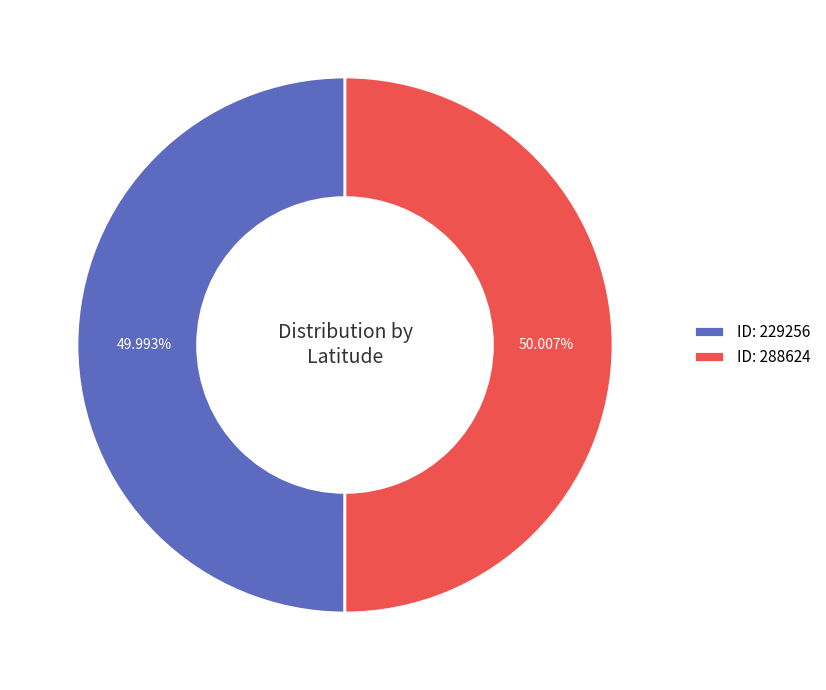

Do ID: 229256 and ID: 288624 together represent more than half of the pie?

Yes